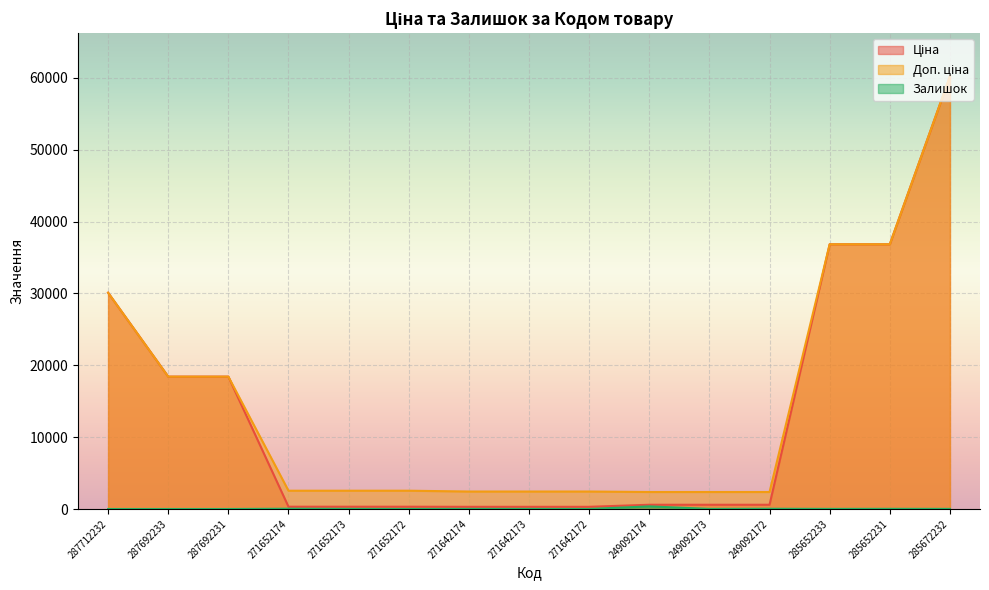

Rank the series by their maximum value, from highest to lowest.

Ціна, Доп. ціна, Залишок